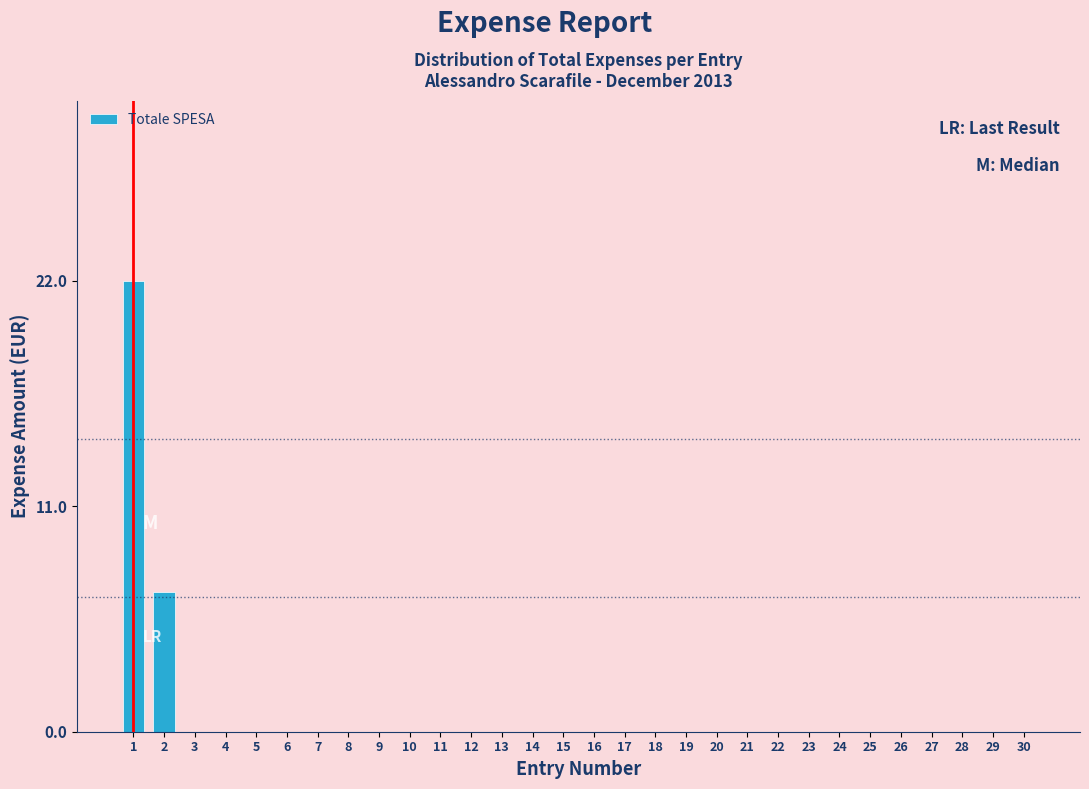

Reading left to right, list all the values displayed in this chart.

1=22.0	2=6.8	3=0.0	4=0.0	5=0.0	6=0.0	7=0.0	8=0.0	9=0.0	10=0.0	11=0.0	12=0.0	13=0.0	14=0.0	15=0.0	16=0.0	17=0.0	18=0.0	19=0.0	20=0.0	21=0.0	22=0.0	23=0.0	24=0.0	25=0.0	26=0.0	27=0.0	28=0.0	29=0.0	30=0.0